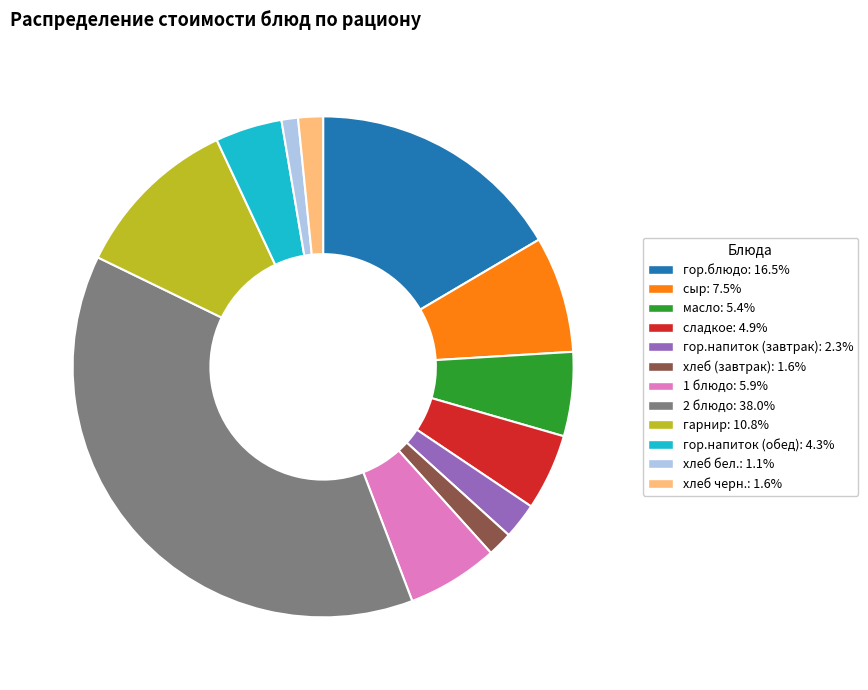

Is there a majority slice in this chart?

No